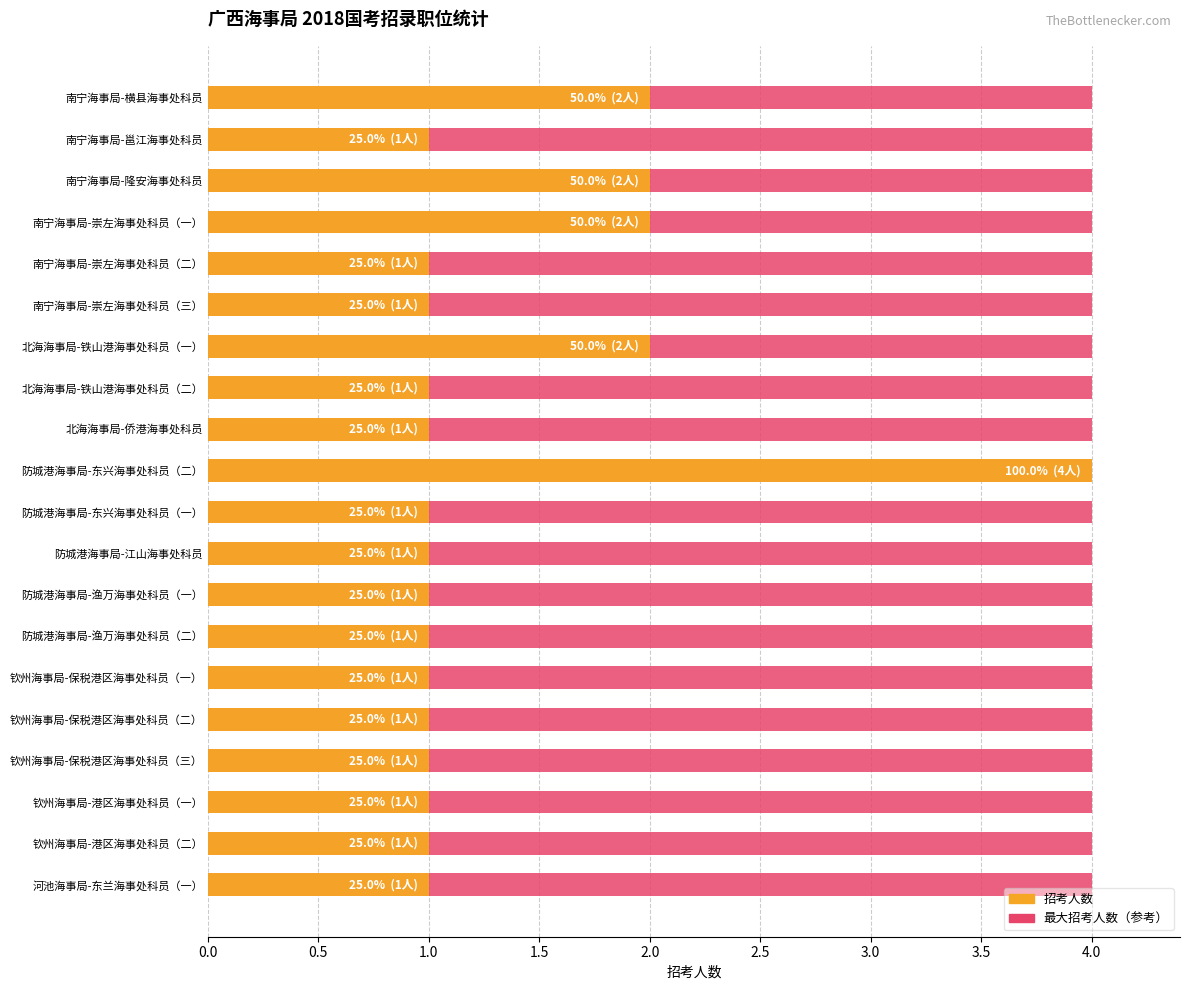

How many bars are there in total?

40